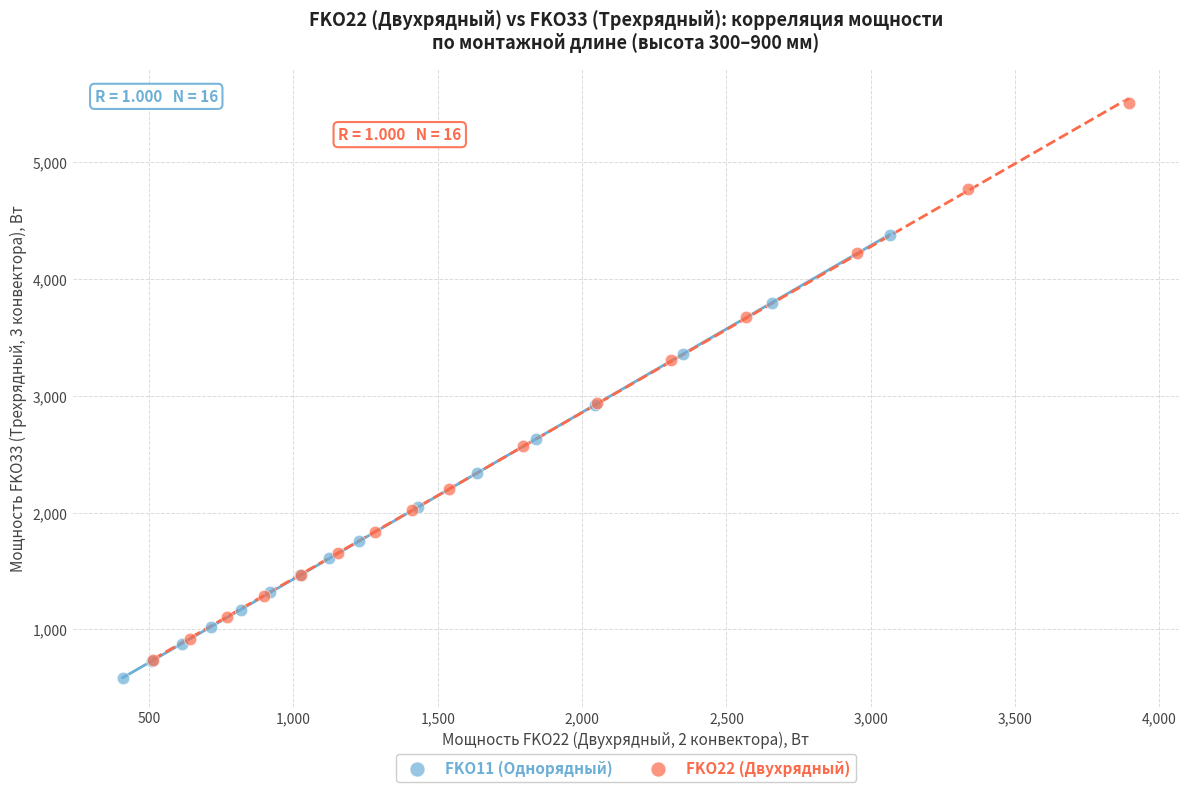

Which series has the widest spread of Y values?

FKO22 (Двухрядный)